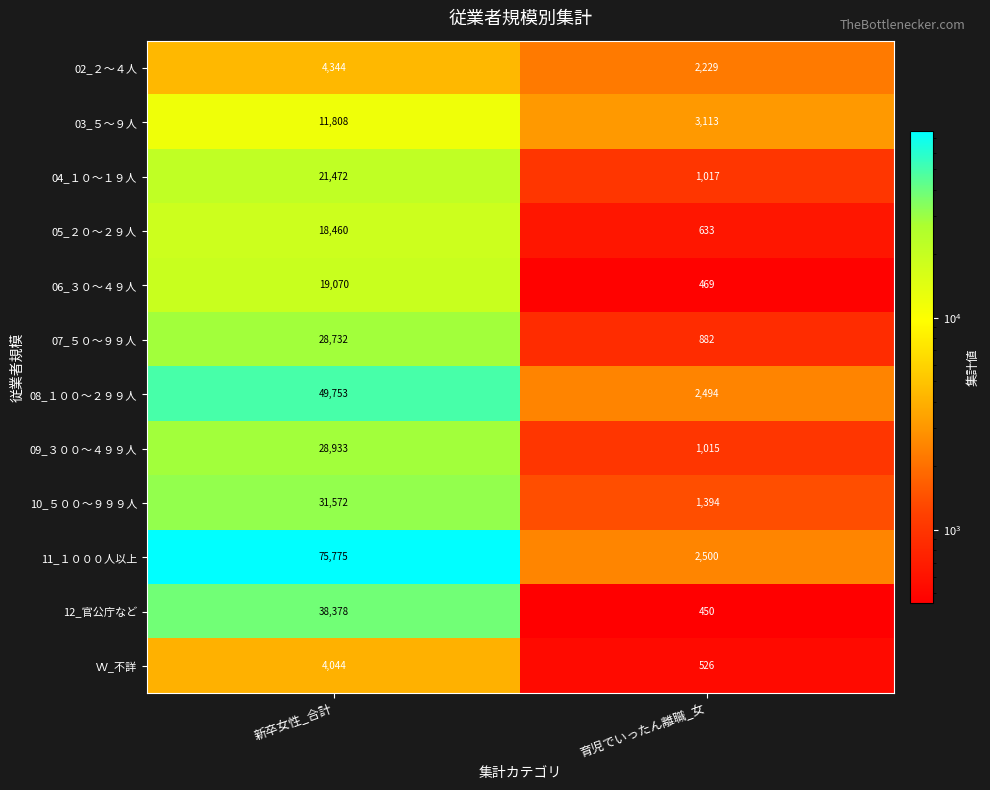

Is it true that 09_３００～４９９人 equals 1015 at 育児でいったん離職_女?

True